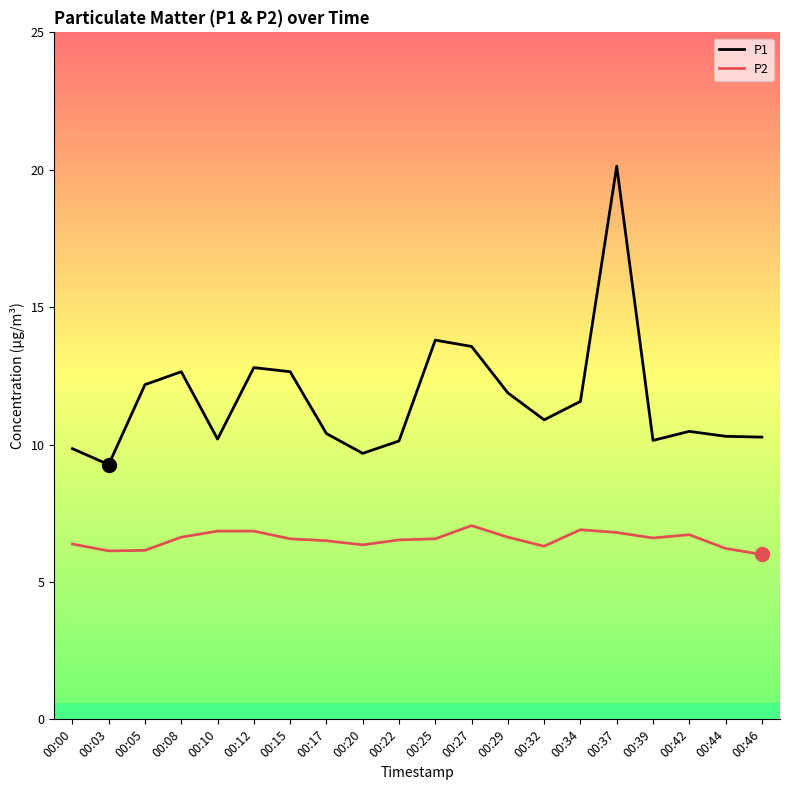

Which series has the largest total across all categories?

P1